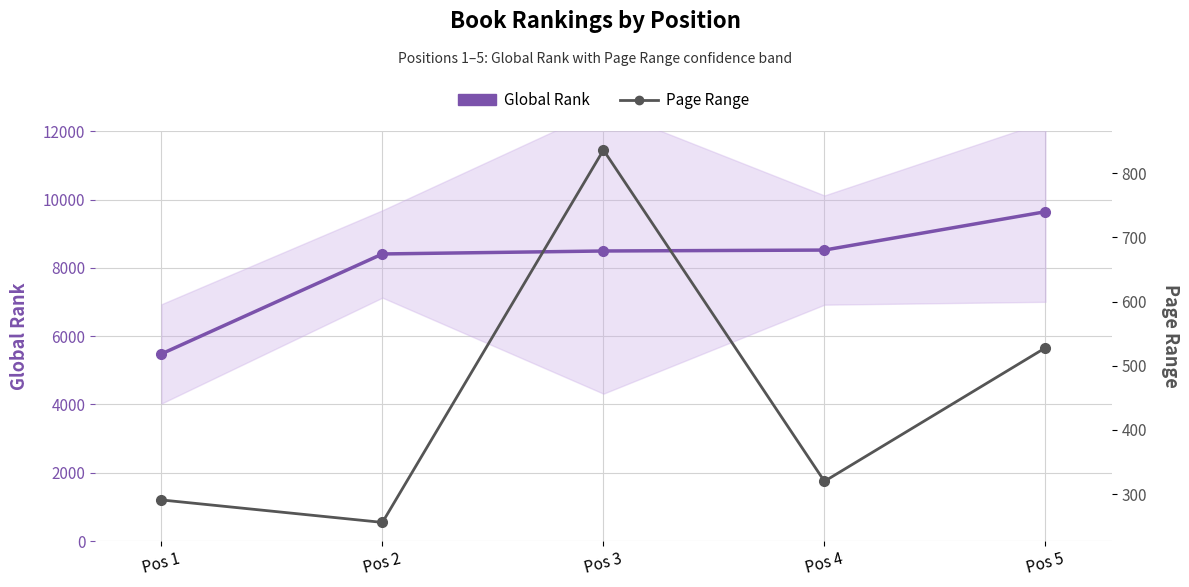

List the series in order of their peak value, highest first.

Global Rank, Page Range